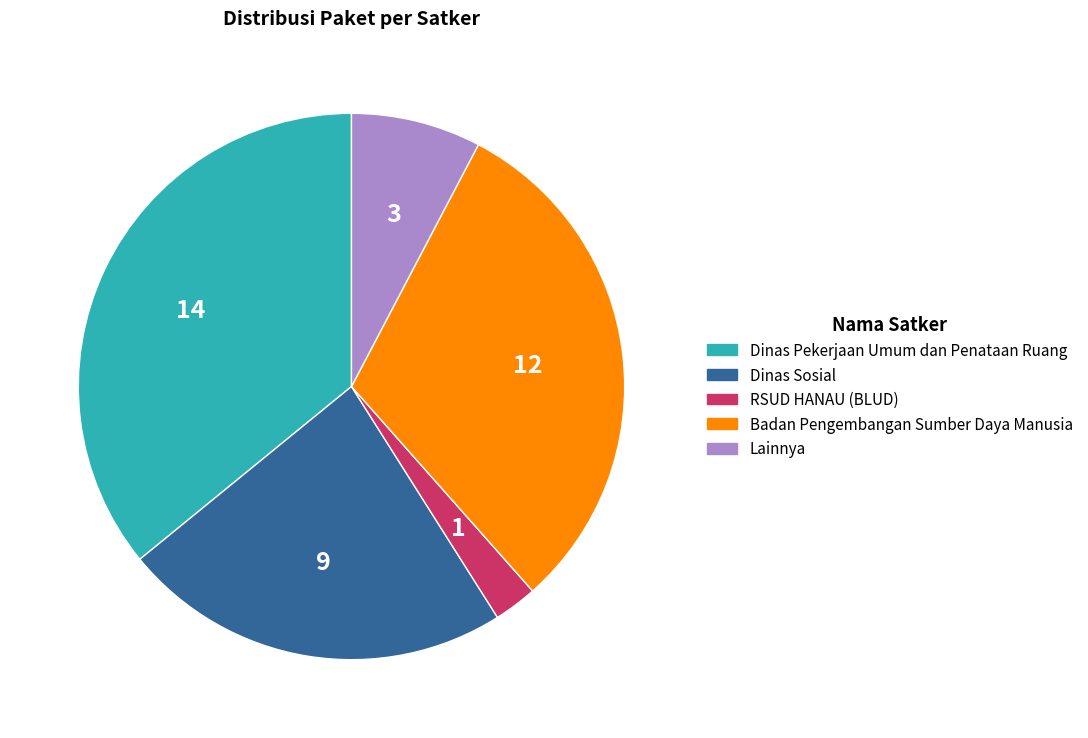

How many slices are in this pie chart?

5